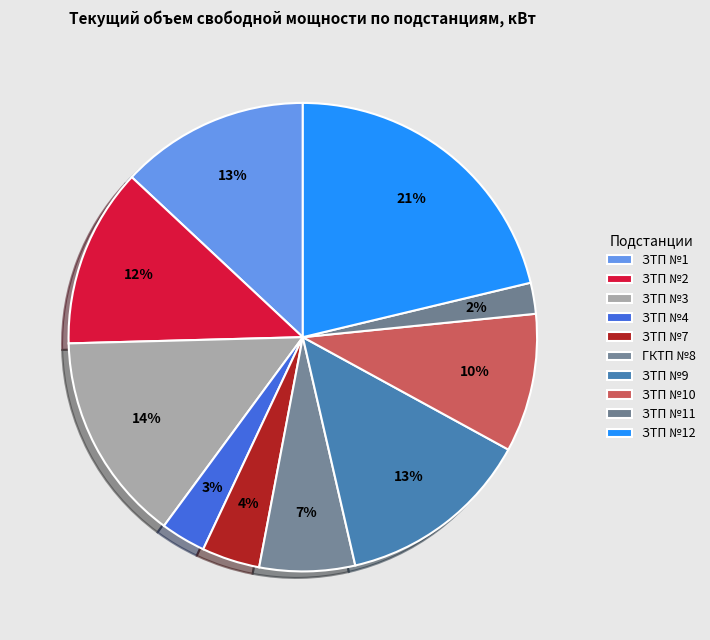

How many segments does this pie chart have?

10